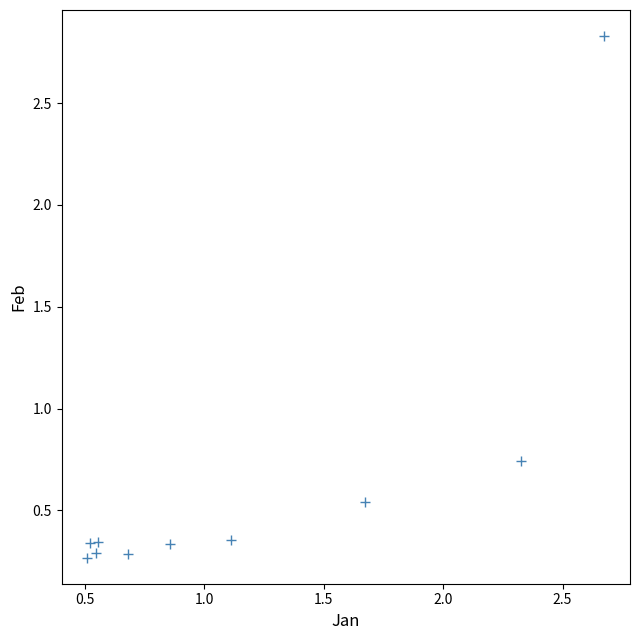

What is the average Y value?

0.6